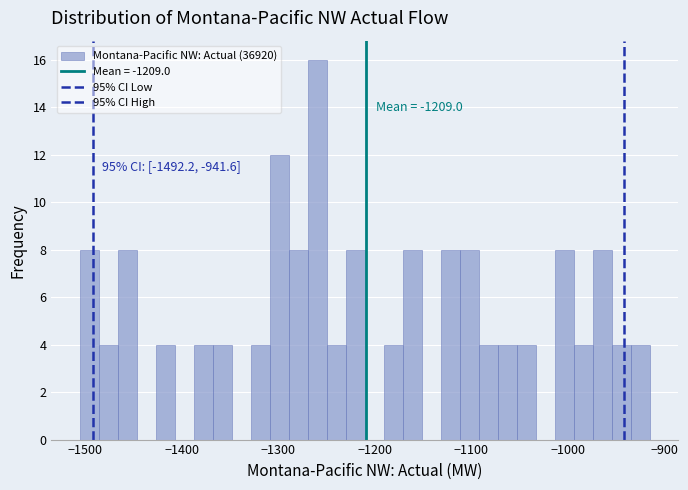

Read against the x-axis, roughly where is the centre of the tallest bar?

-1260